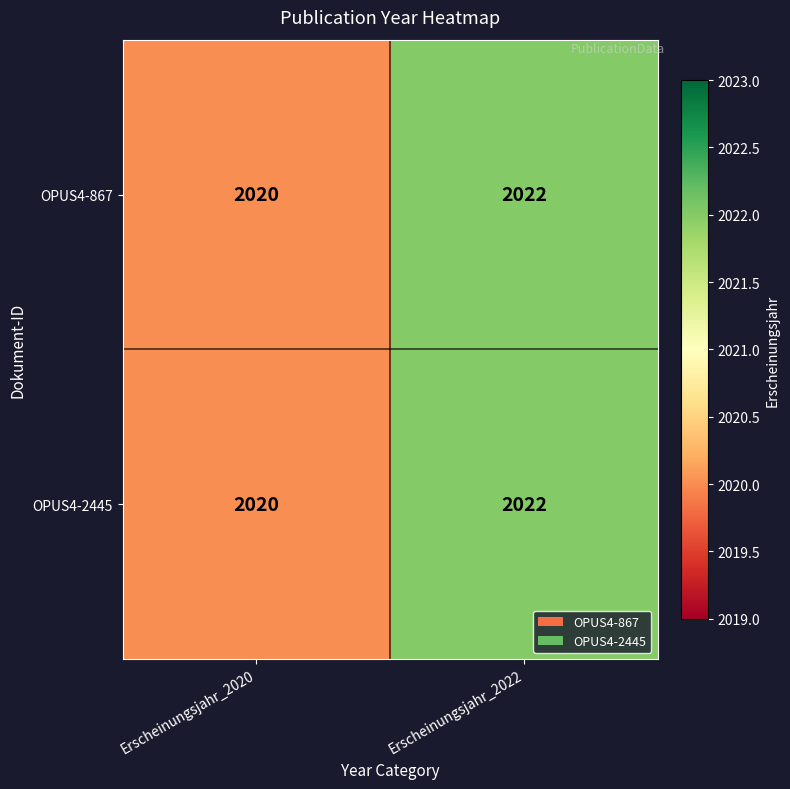

Is it true that OPUS4-867 equals 685 at Erscheinungsjahr_2022?

False